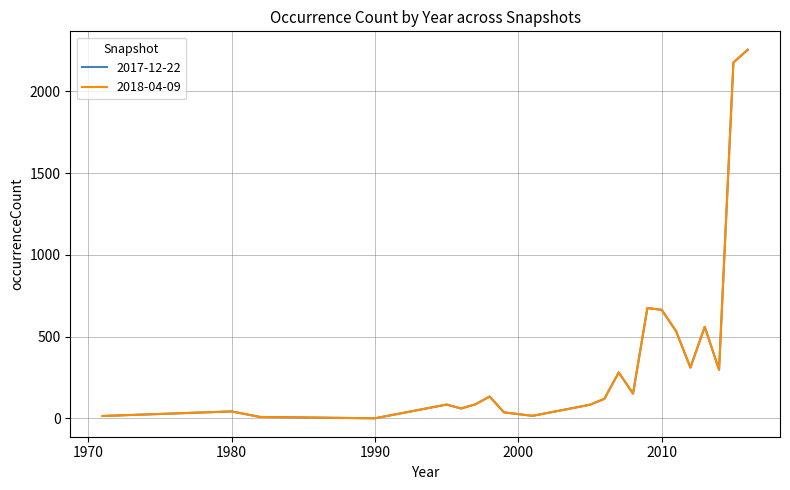

Reading right to left, what are all the values shown in this chart?

2017-12-22: 2016=2254	2015=2176	2014=298	2013=560	2012=311	2011=534	2010=664	2009=675	2008=152	2007=281	2006=120	2005=84	2001=16	1999=37	1998=134	1997=86	1996=61	1995=85	1990=1	1982=9	1980=43	1971=15
2018-04-09: 2016=2254	2015=2176	2014=298	2013=560	2012=311	2011=534	2010=664	2009=675	2008=152	2007=281	2006=120	2005=84	2001=16	1999=37	1998=134	1997=86	1996=61	1995=85	1990=1	1982=9	1980=43	1971=15